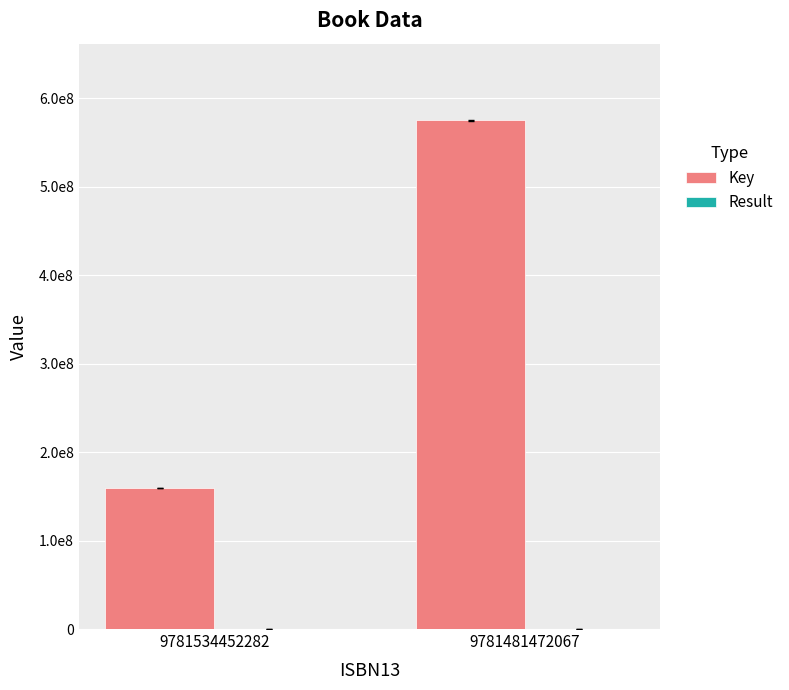

Does the chart contain stacked bars?

No